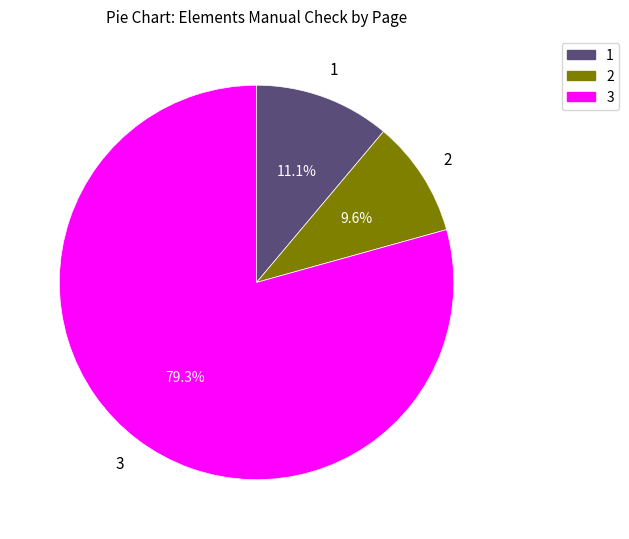

Is there a majority slice in this chart?

Yes